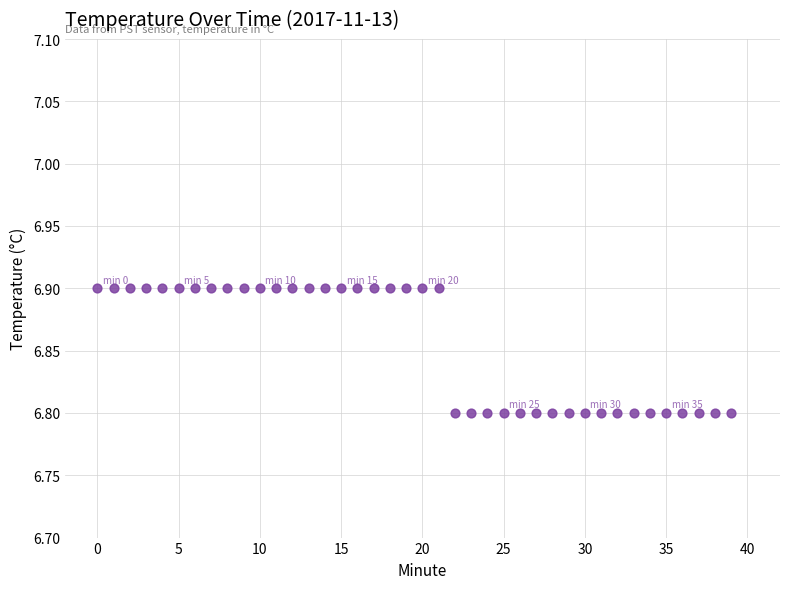

How many data points are displayed?

40